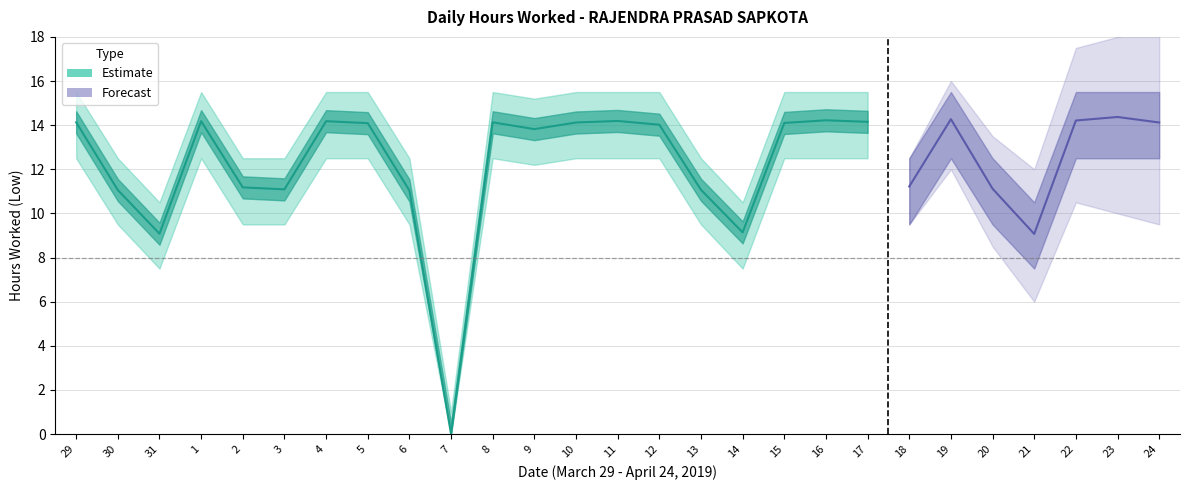

Is it true that Upper Band equals 8.8 at 1?

False